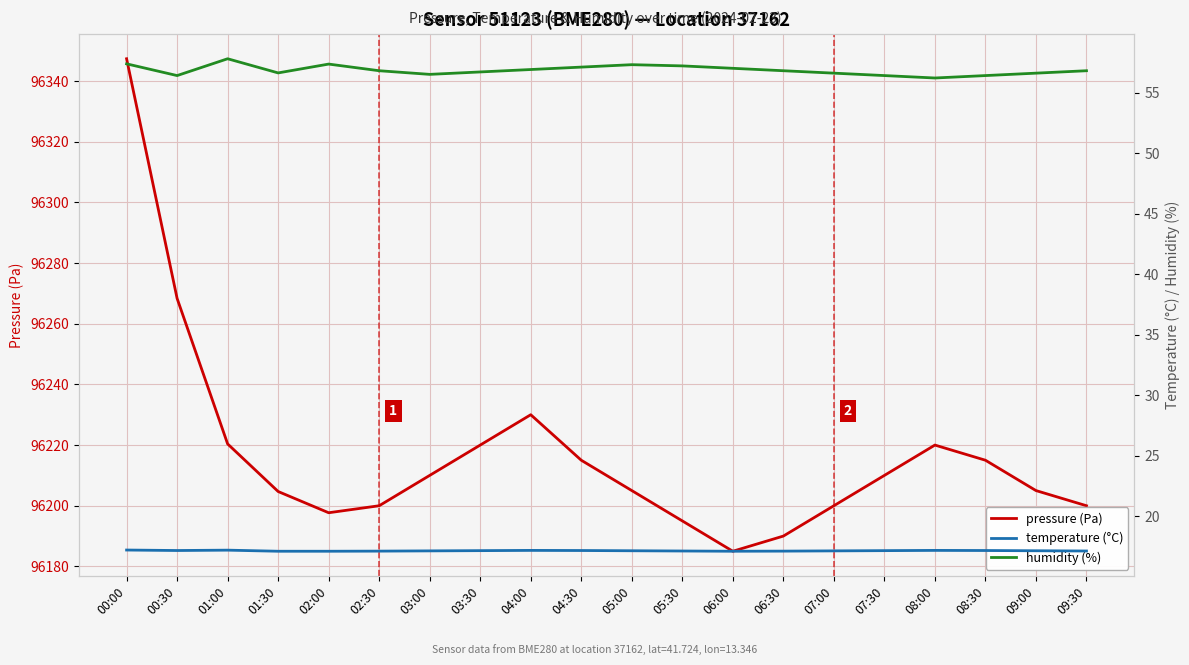

Which has a higher value, 00:30 or 05:00?

00:30